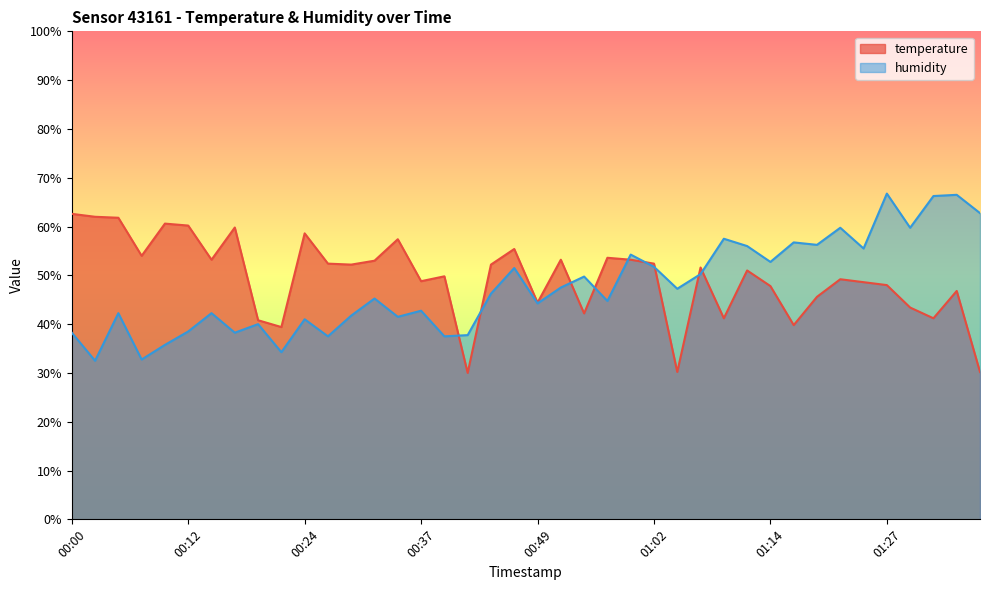

How many intersections are there between temperature and humidity?

9